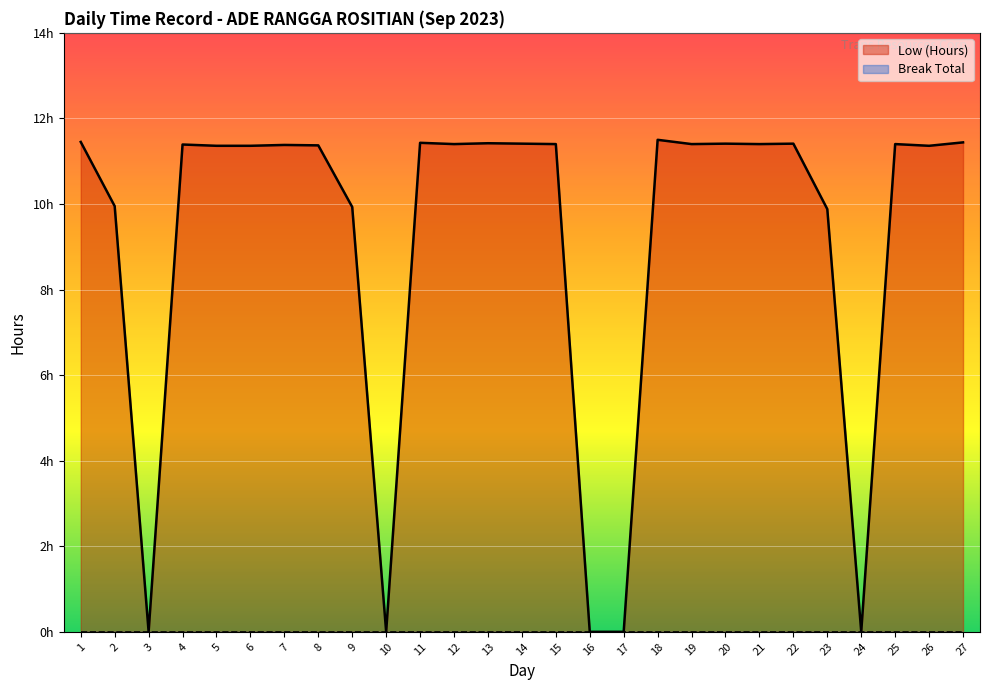

What is the difference between the second highest and second lowest values?

11.4